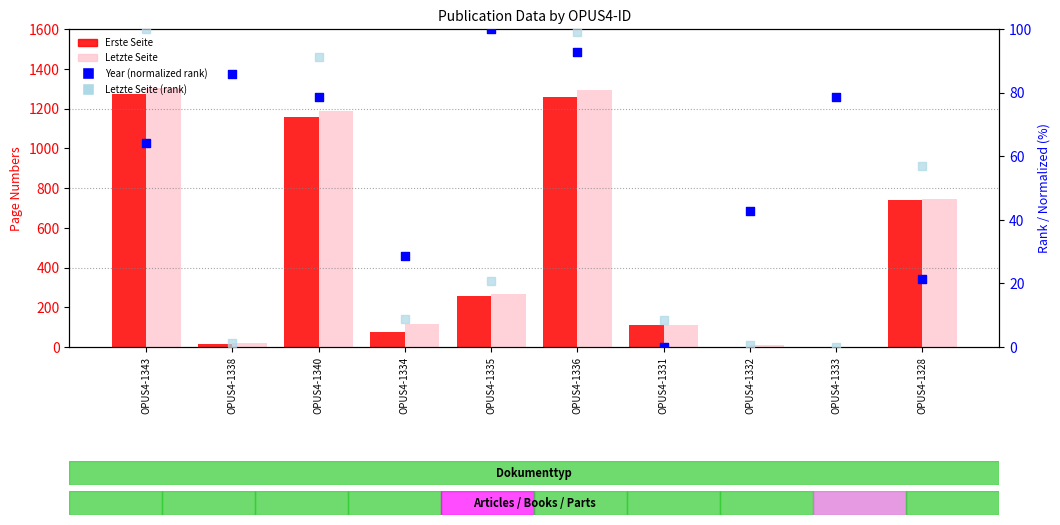

Which series contains the highest Y value?

Letzte Seite